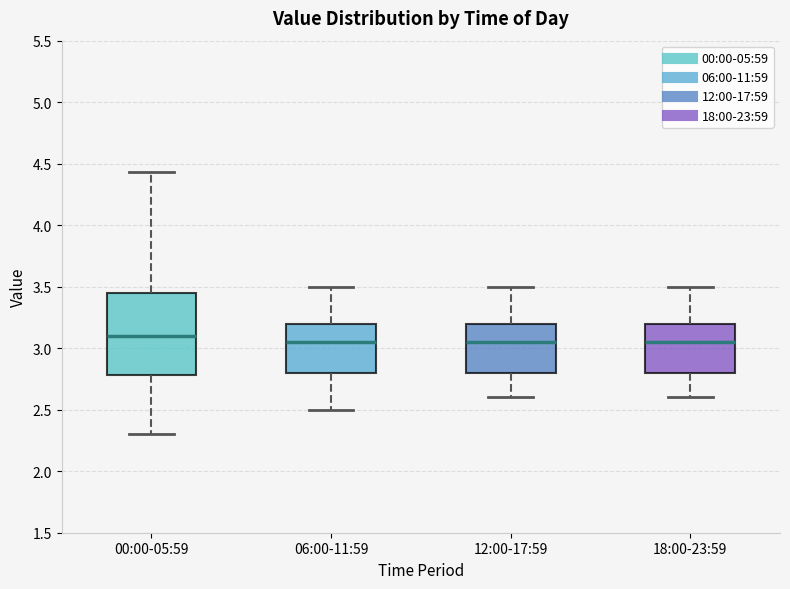

Which box is the tallest, from its lower edge to its upper edge?

00:00-05:59